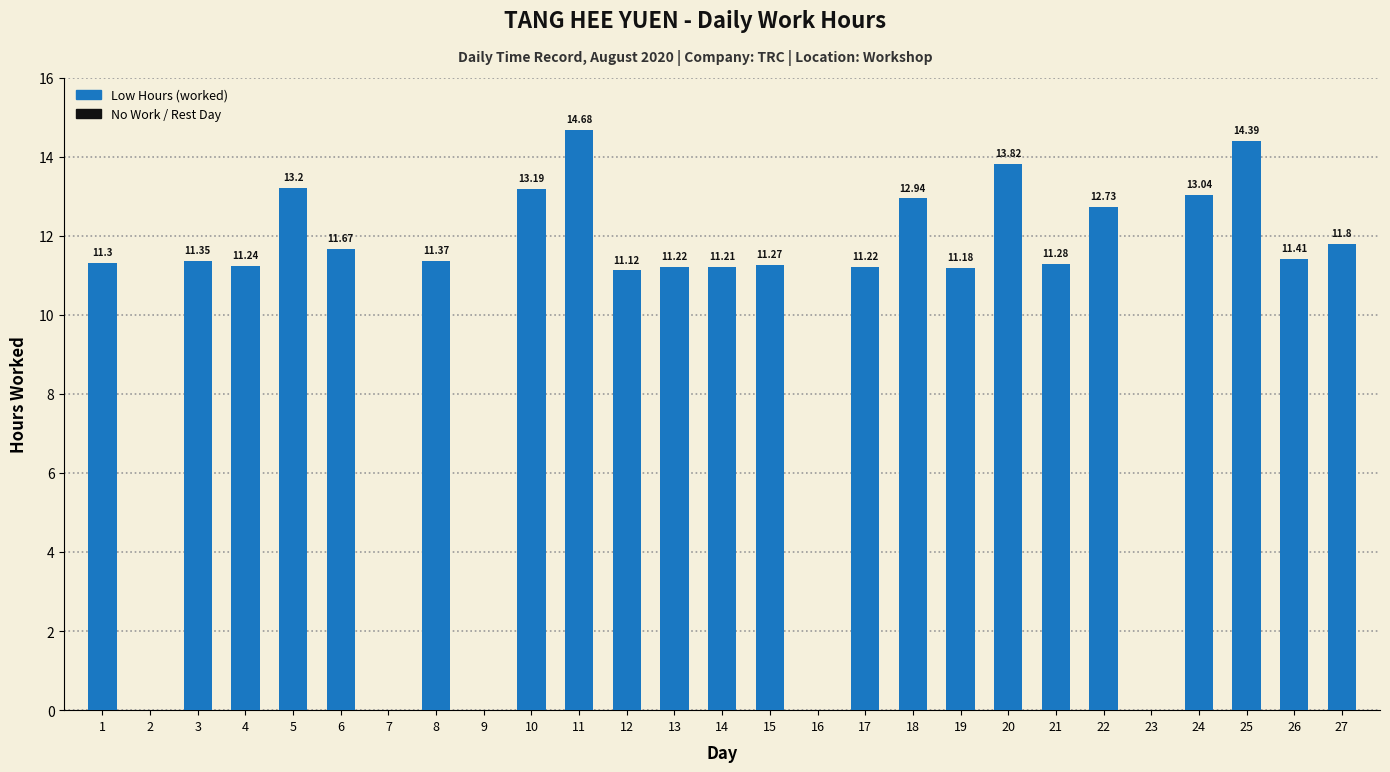

What is the sum of all values?

266.6